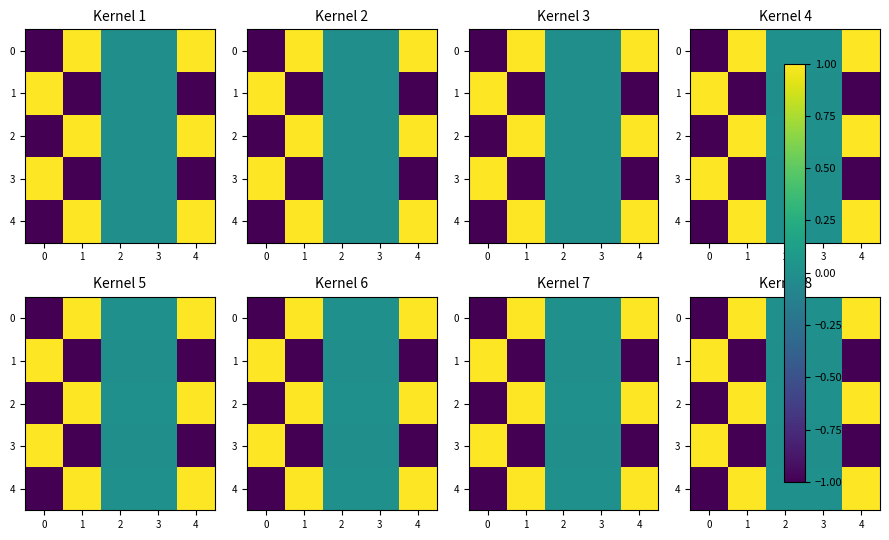

At 0, list the series in order from smallest to largest.

0, 2, 4, 1, 3